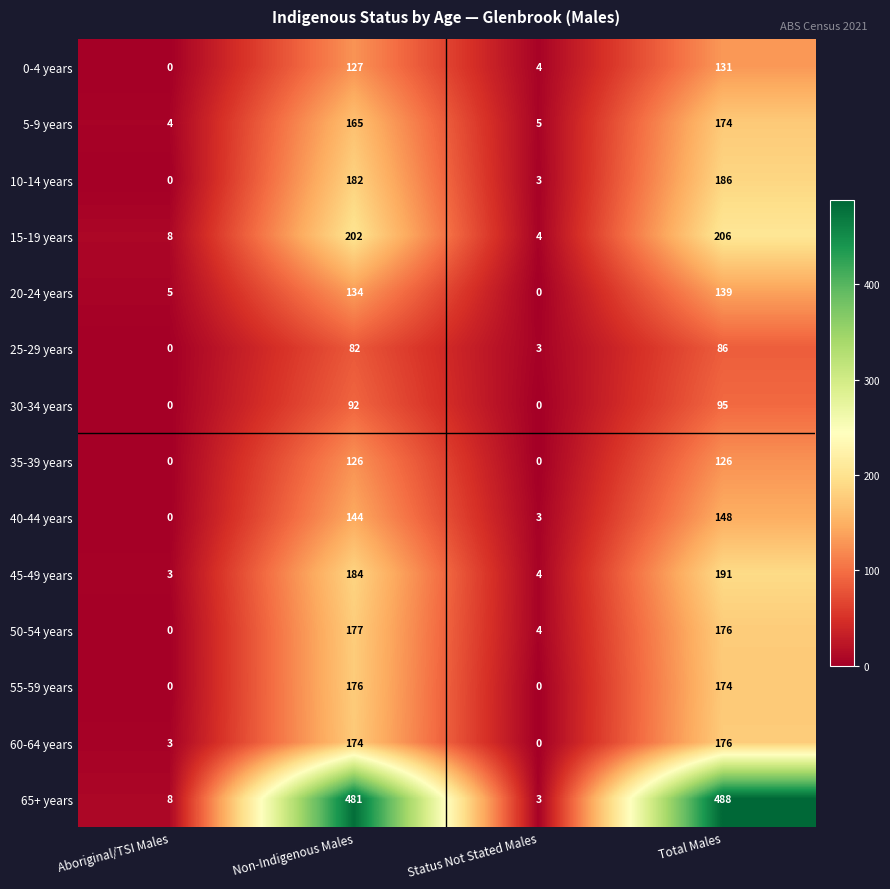

At which category is the sum across all series the highest?

Total Males